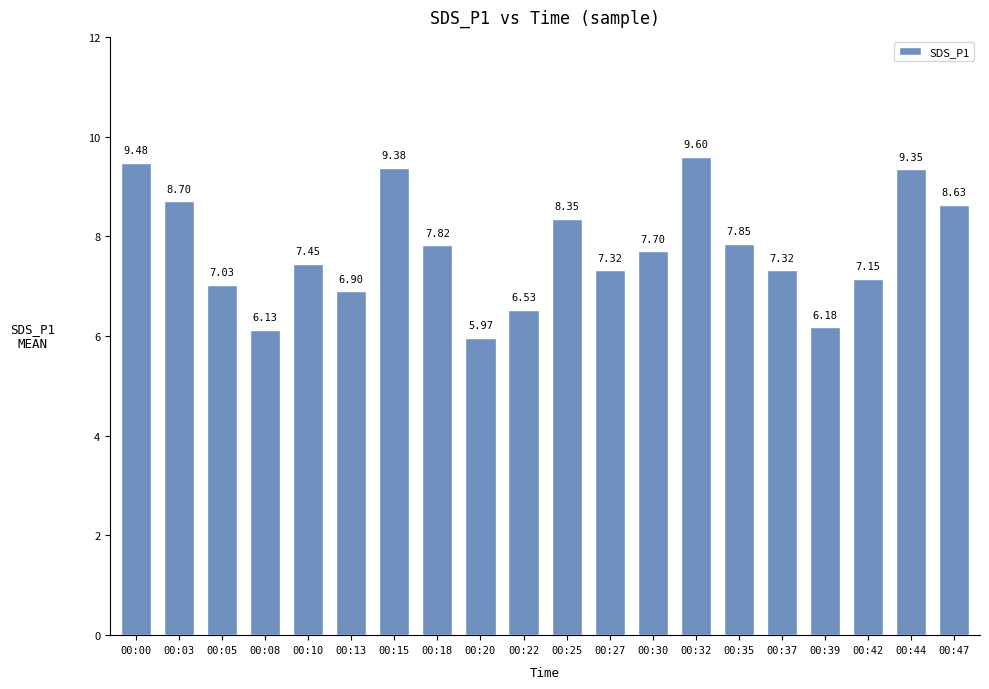

What is the difference between the values at 00:08 and 00:47?

2.5